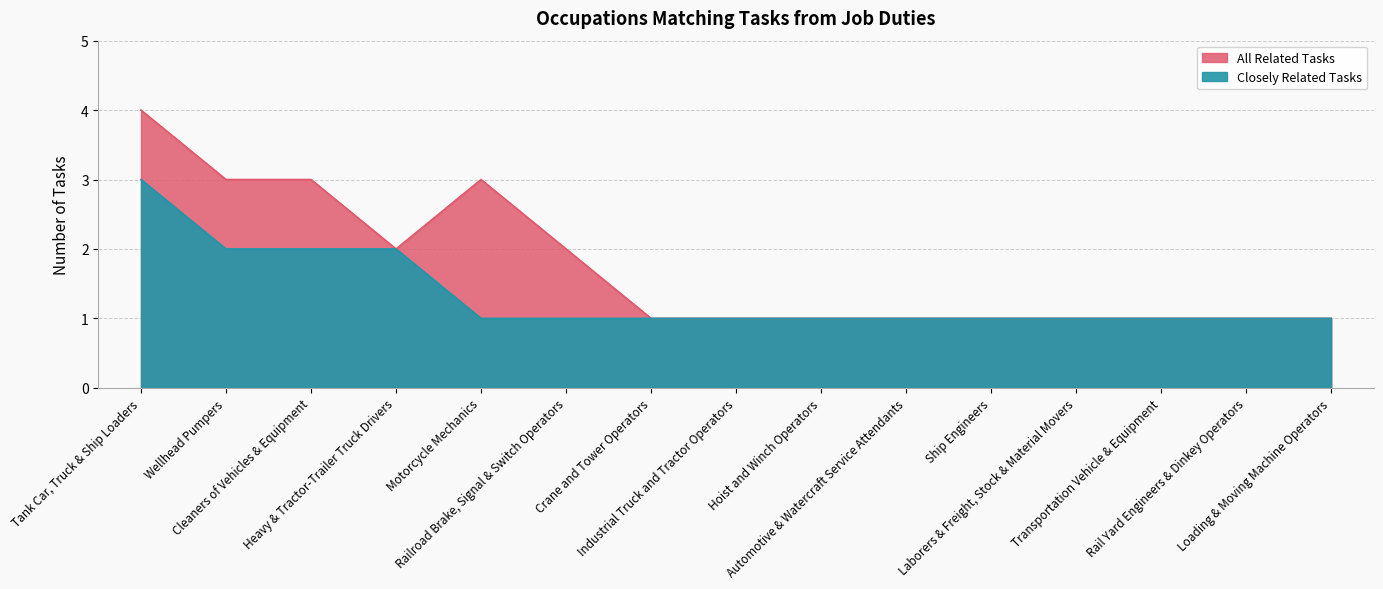

At which category is the sum across all series the highest?

Tank Car, Truck & Ship Loaders